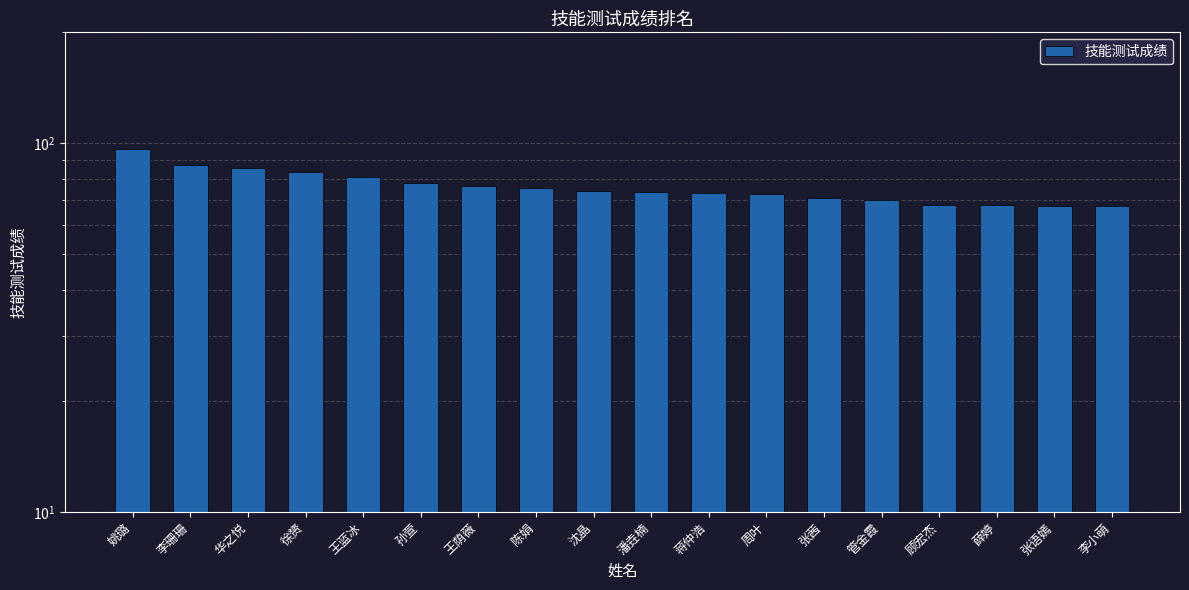

How many bars are there in total?

18